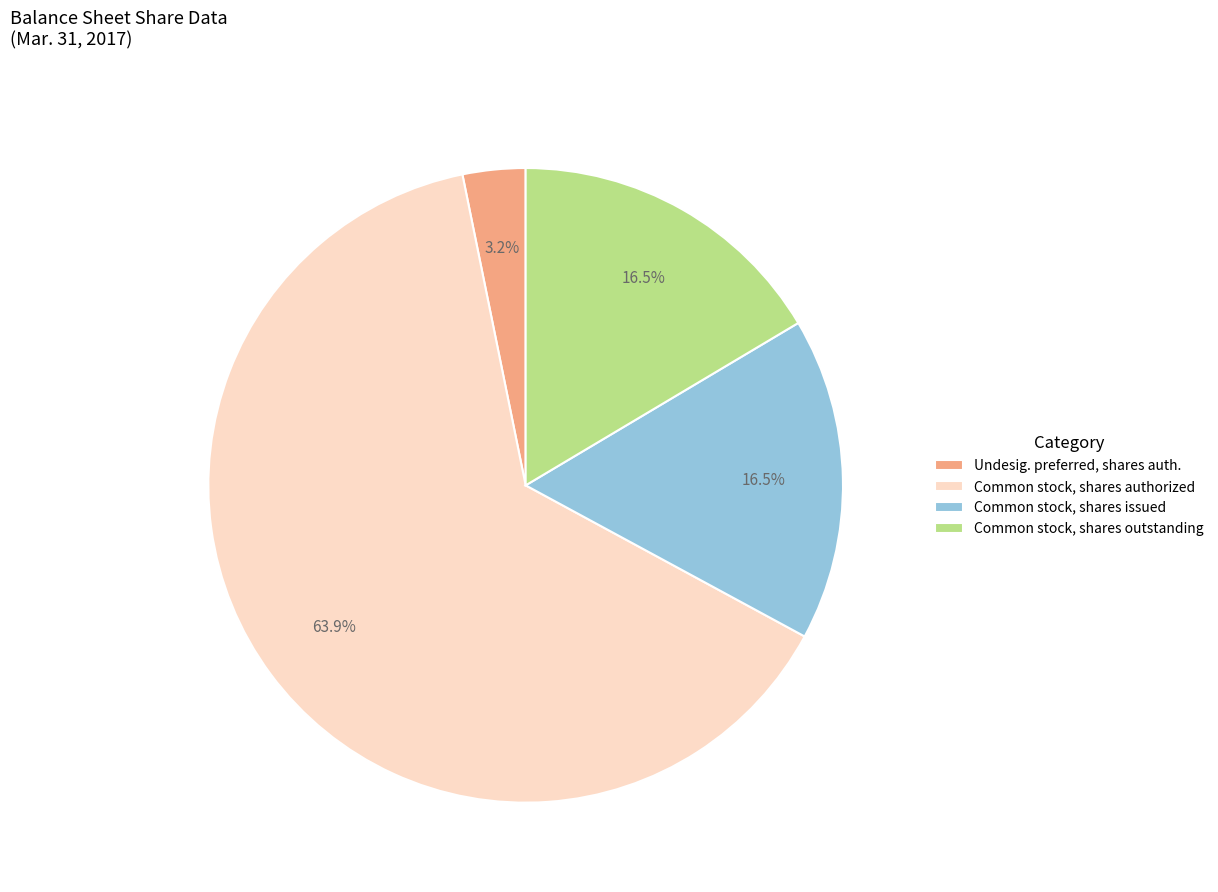

To the nearest percent, what is the average slice percentage?

25%